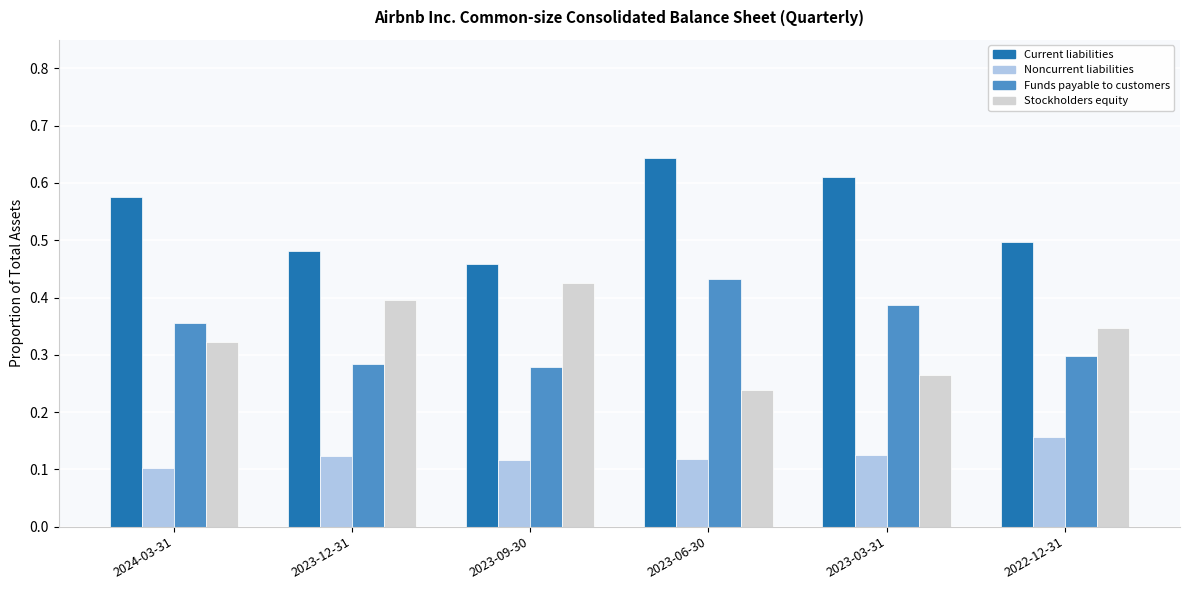

What is the label of the 1st bar from the right?

2022-12-31